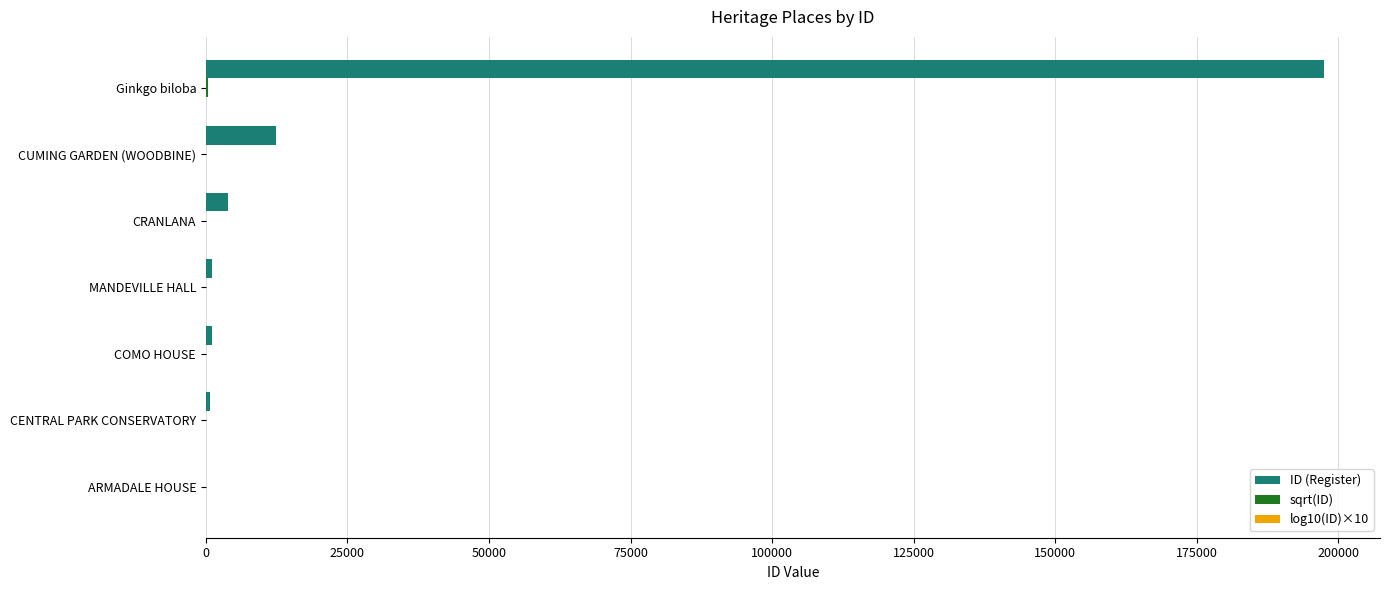

The ID (Register) series shows 12399.0 at CUMING GARDEN (WOODBINE). True or false?

True